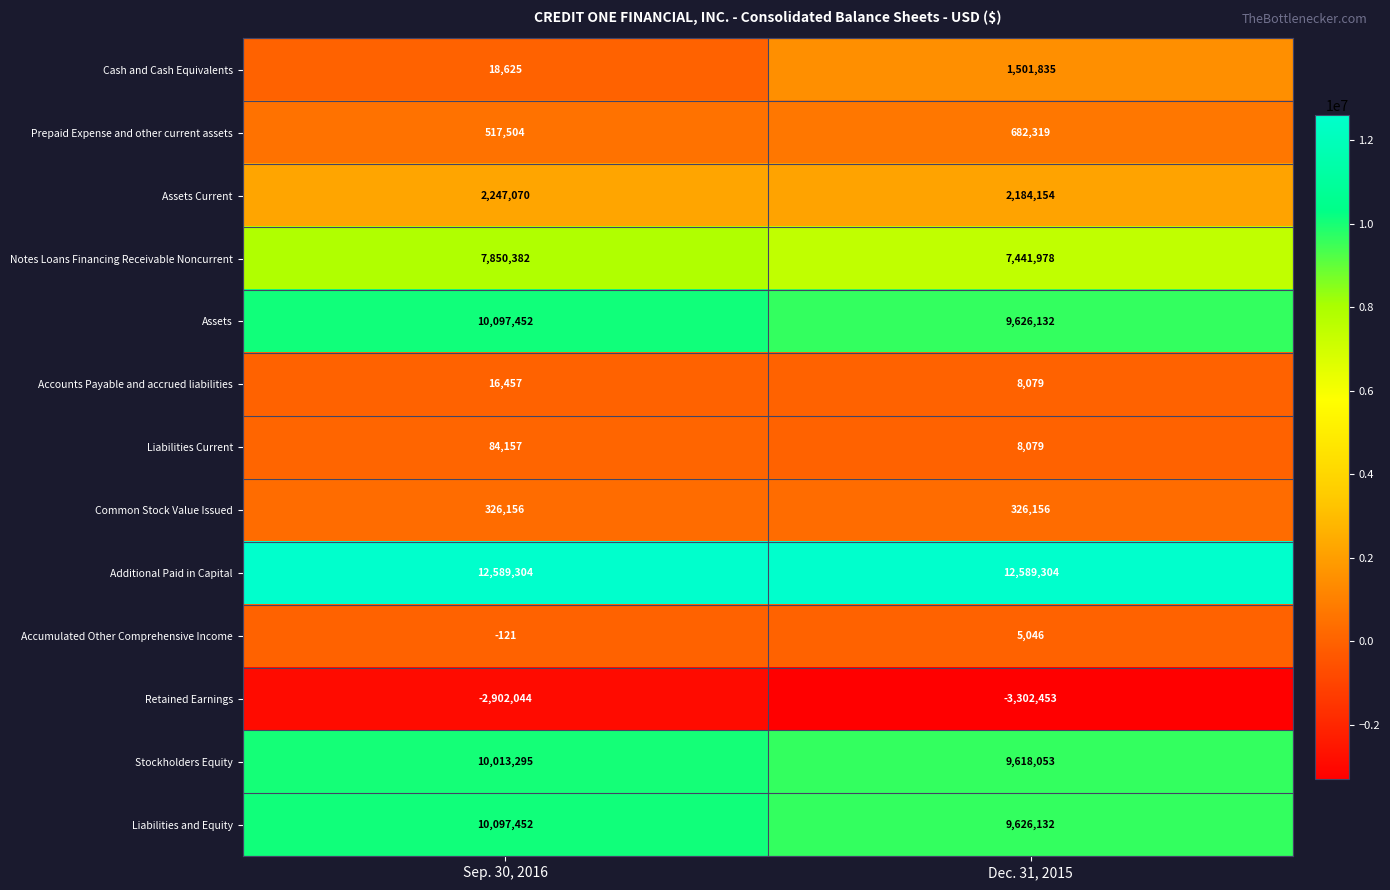

What value does the Prepaid Expense and other current assets series have at Sep. 30, 2016, to the nearest 10?

517500